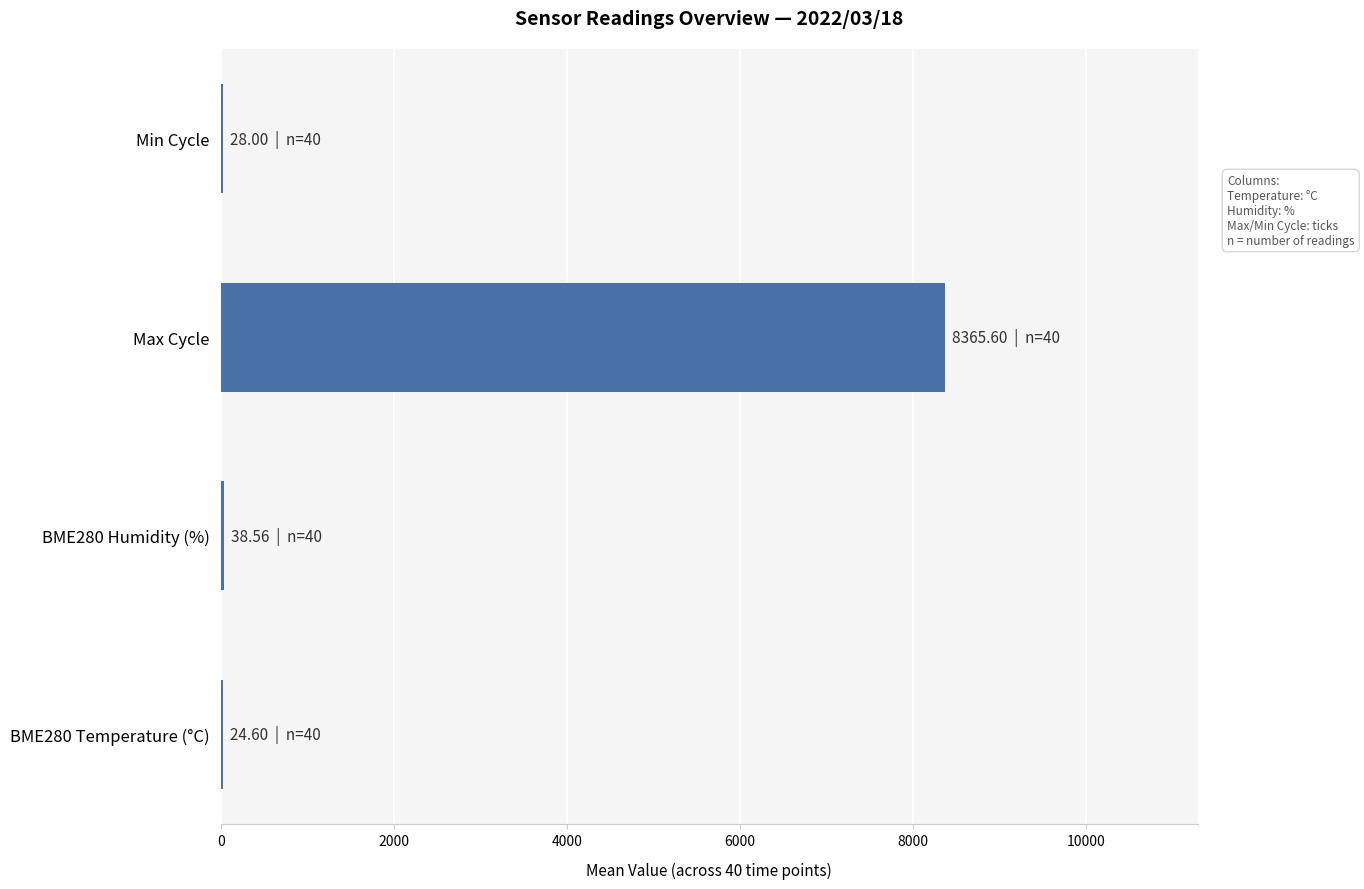

Which label corresponds to the largest value in the chart?

Max Cycle